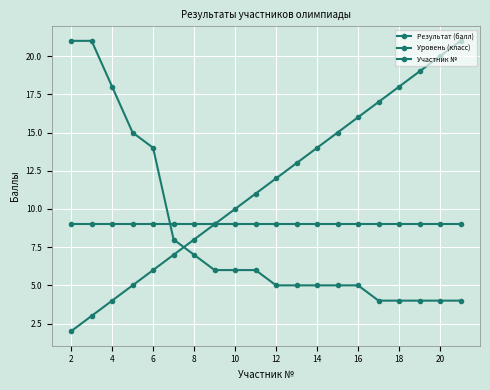

Reading left to right, transcribe all the data shown in this chart.

Результат (балл): 21	21	18	15	14	8	7	6	6	6	5	5	5	5	5	4	4	4	4	4
Уровень (класс): 9	9	9	9	9	9	9	9	9	9	9	9	9	9	9	9	9	9	9	9
Участник №: 2	3	4	5	6	7	8	9	10	11	12	13	14	15	16	17	18	19	20	21